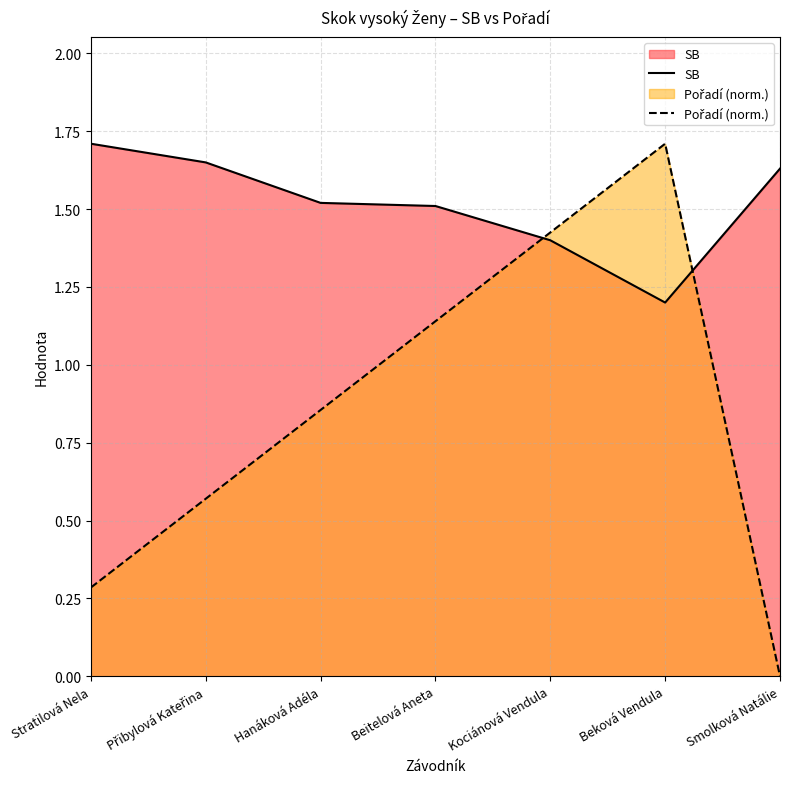

List the series in order of their peak value, lowest first.

SB, Pořadí (norm.)